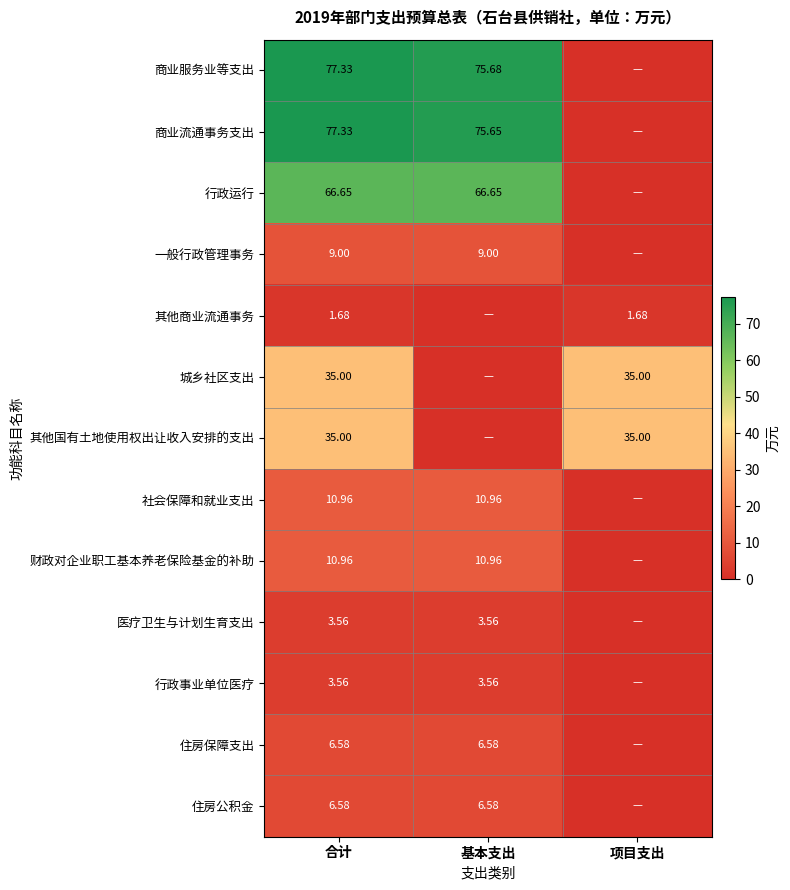

Is the value of 住房公积金 at 基本支出 greater than the value of 其他国有土地使用权出让收入安排的支出 at 合计?

No